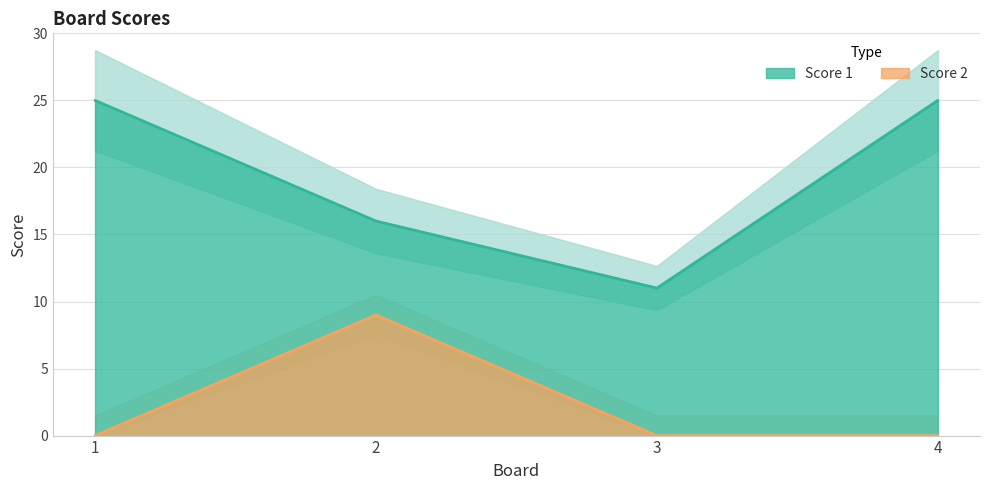

What is the difference between the highest and lowest values at 2?

7